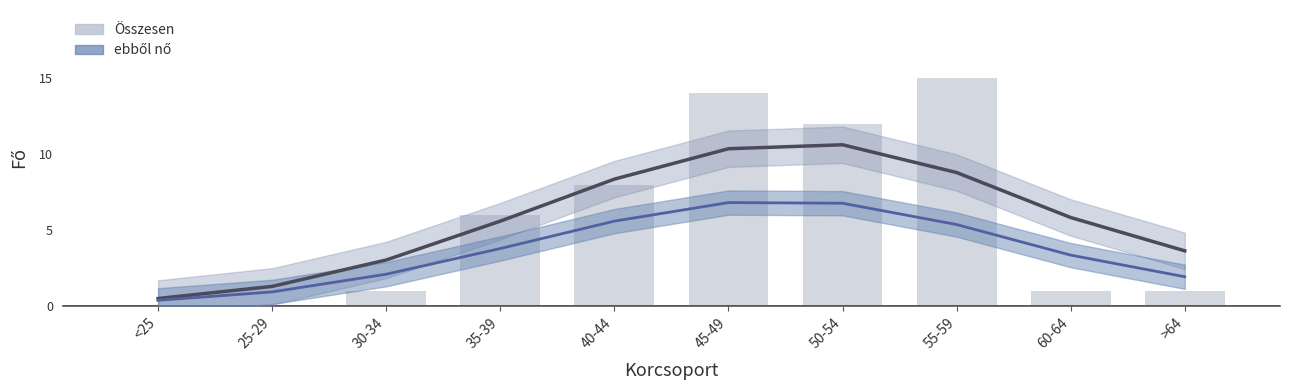

Which series has the largest range (max minus min)?

Összesen